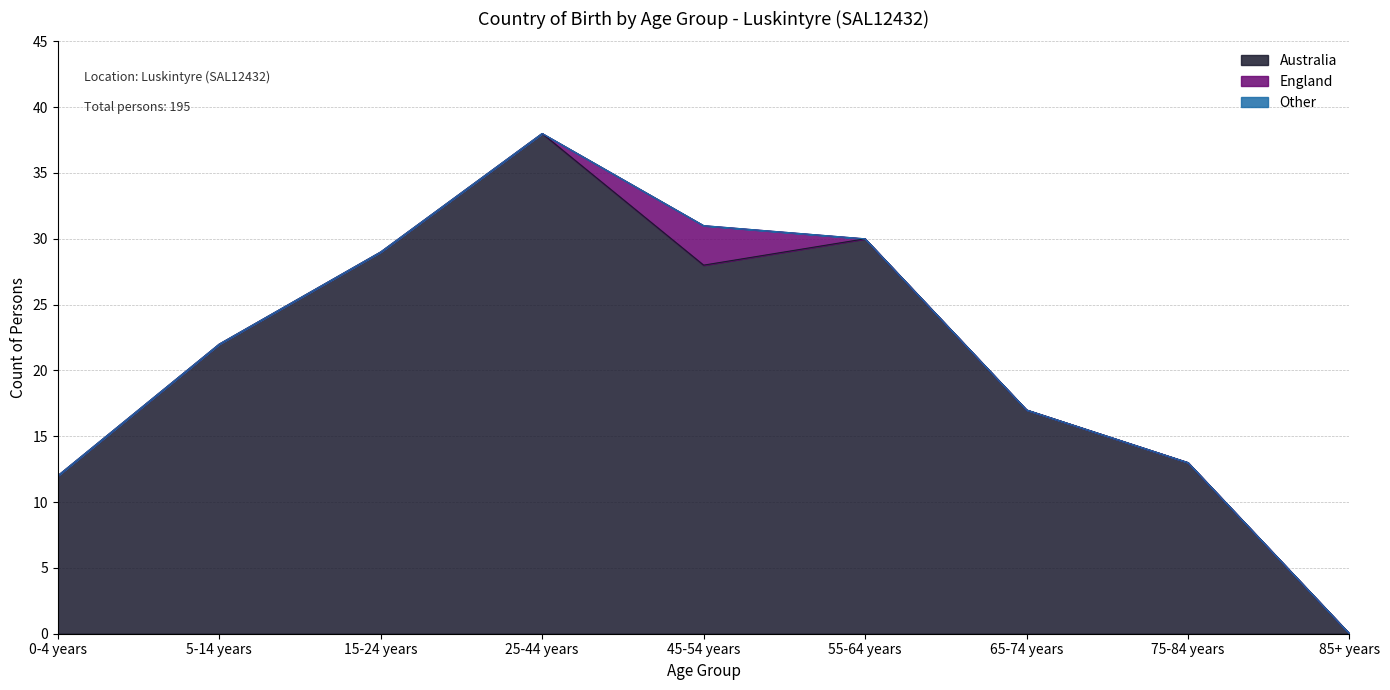

How many data points does each series have?

9